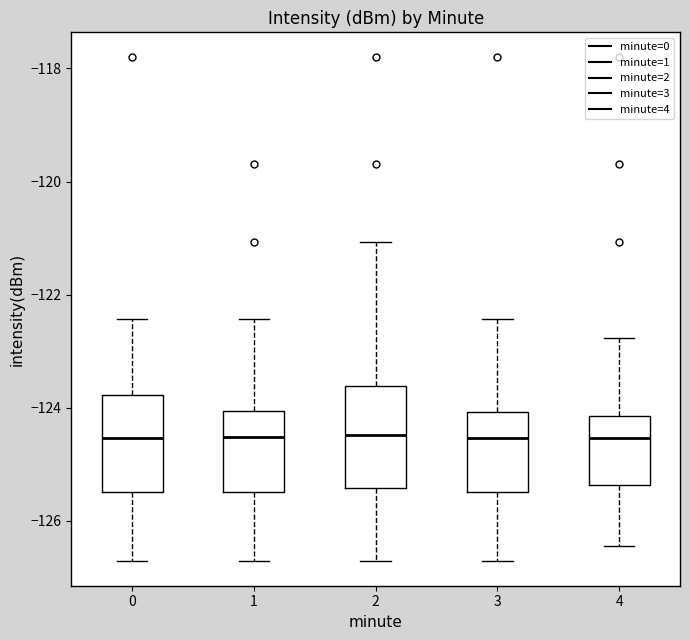

Reading left to right, read every box against the y-axis: the position of its median line, the range the box covers, and the ends of its whiskers. The values are not printed on the chart, so give them approximately, as read against the axis.

0: median -124.6, box -125.4 to -123.8, whiskers -126.8 to -122.4
1: median -124.6, box -125.4 to -124.0, whiskers -126.8 to -122.4
2: median -124.4, box -125.4 to -123.6, whiskers -126.8 to -121.0
3: median -124.6, box -125.4 to -124.0, whiskers -126.8 to -122.4
4: median -124.6, box -125.4 to -124.2, whiskers -126.4 to -122.8